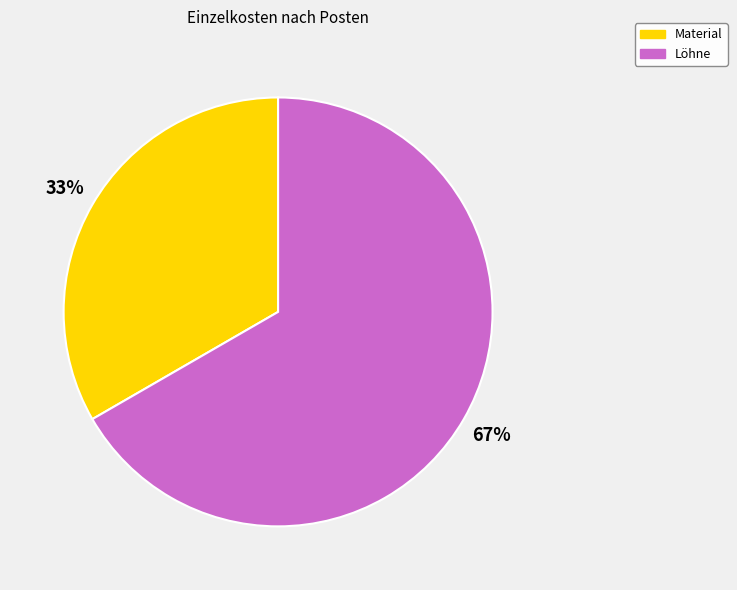

What is the smallest slice in the pie chart?

Material